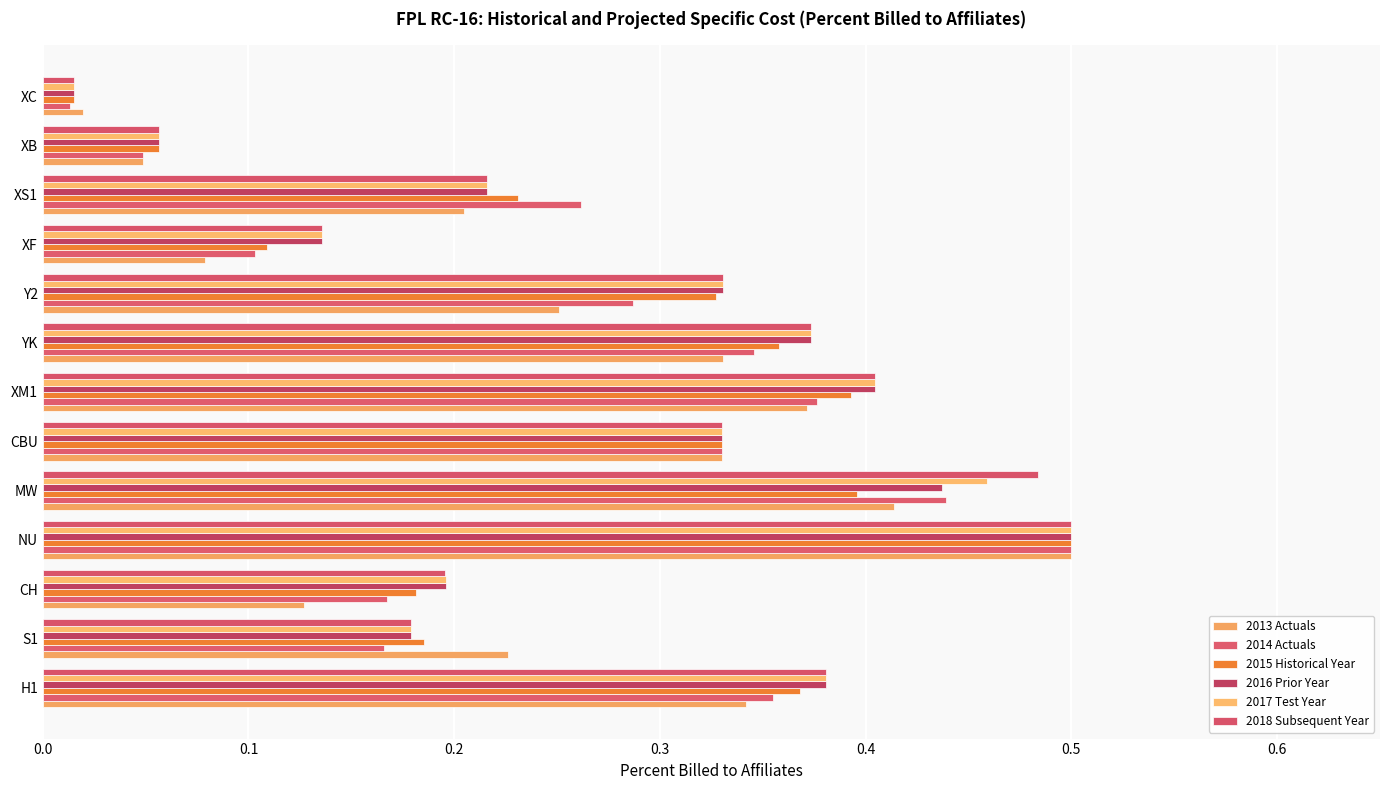

Which series has the widest spread of values?

2014 Actuals